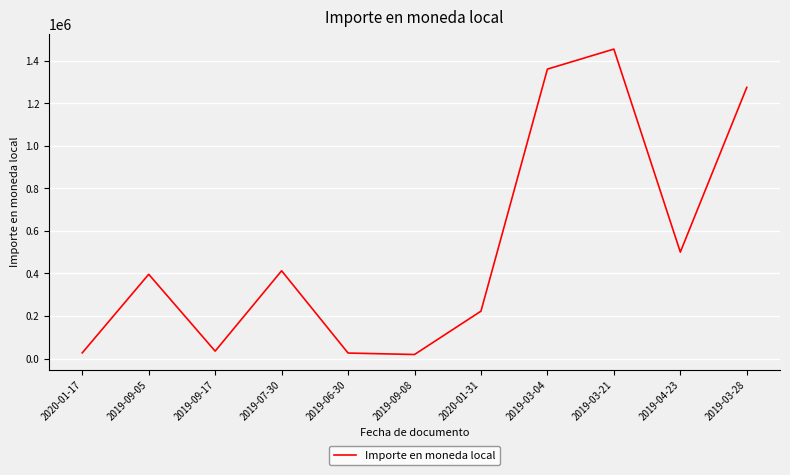

What is the smallest value displayed?

19200